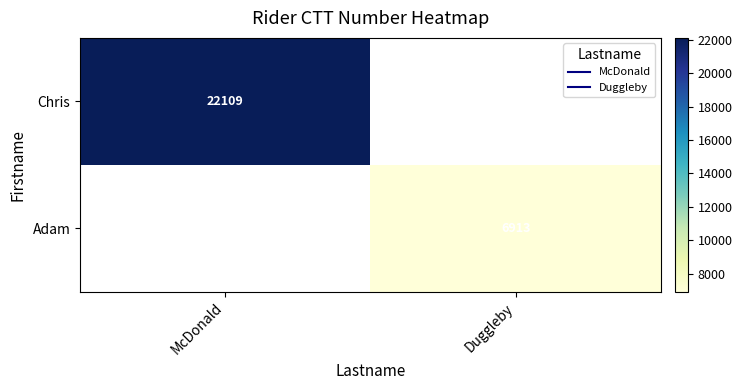

Which series has the largest range (max minus min)?

Chris